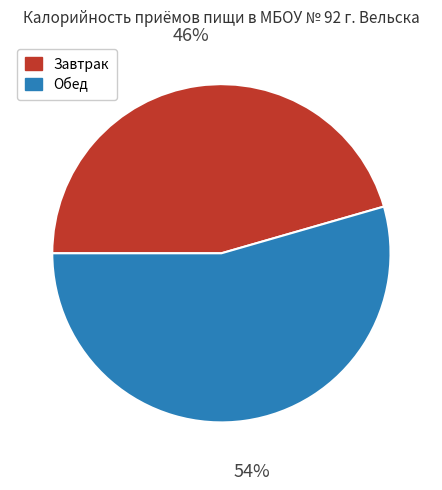

The Завтрак slice represents 46% of the pie. True or false?

True